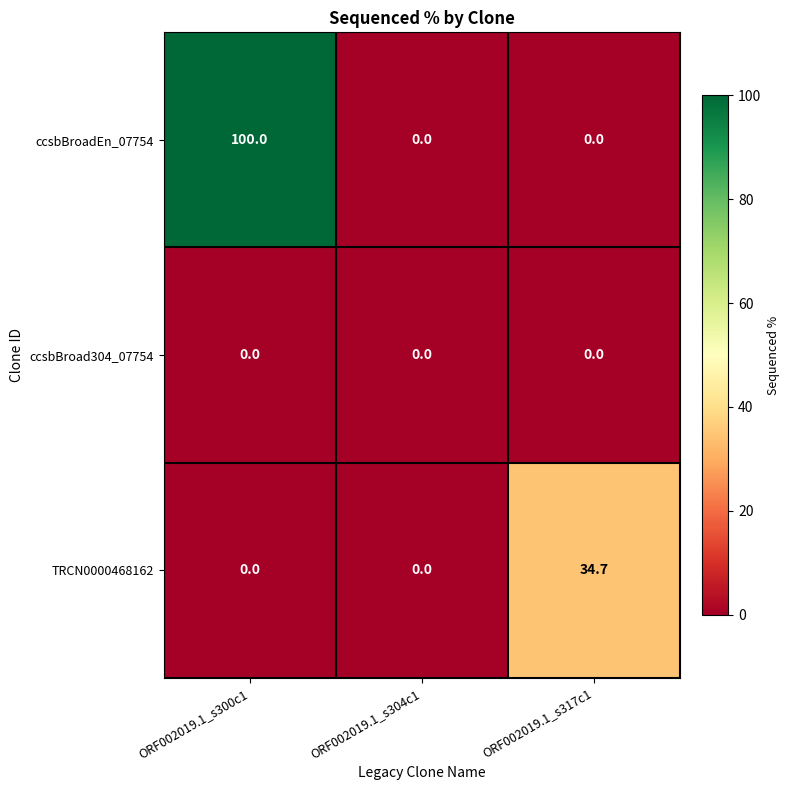

Reading left to right, list all the values displayed in this chart.

ccsbBroadEn_07754: 100.0	0.0	0.0
ccsbBroad304_07754: 0.0	0.0	0.0
TRCN0000468162: 0.0	0.0	34.7